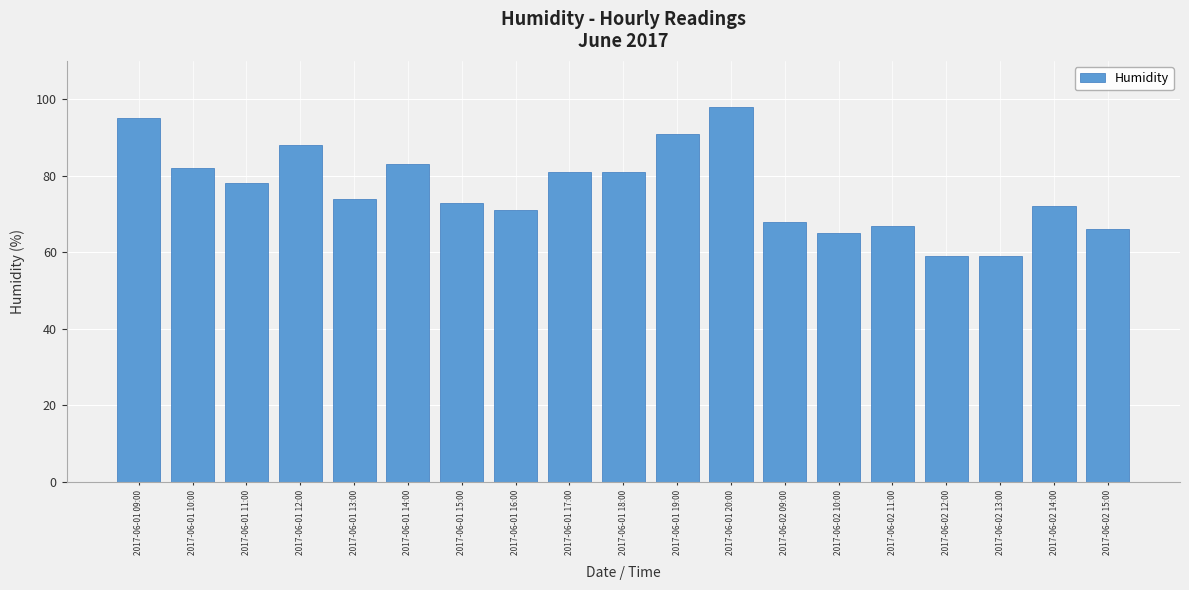

What is the change in value from 2017-06-01 11:00 to 2017-06-02 10:00?

-13